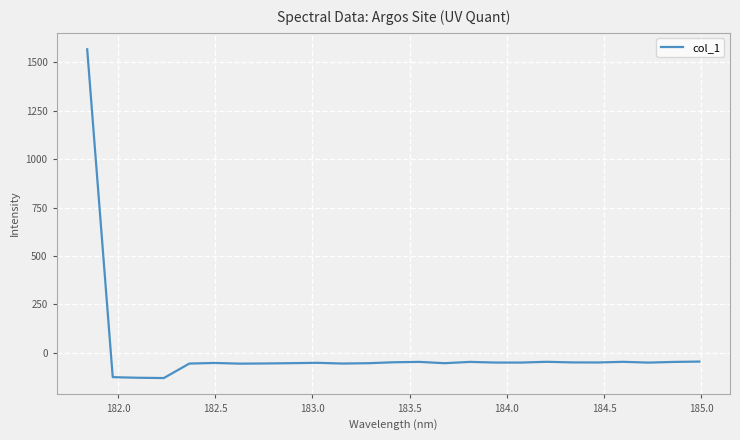

What is the smallest value displayed?

-129.9